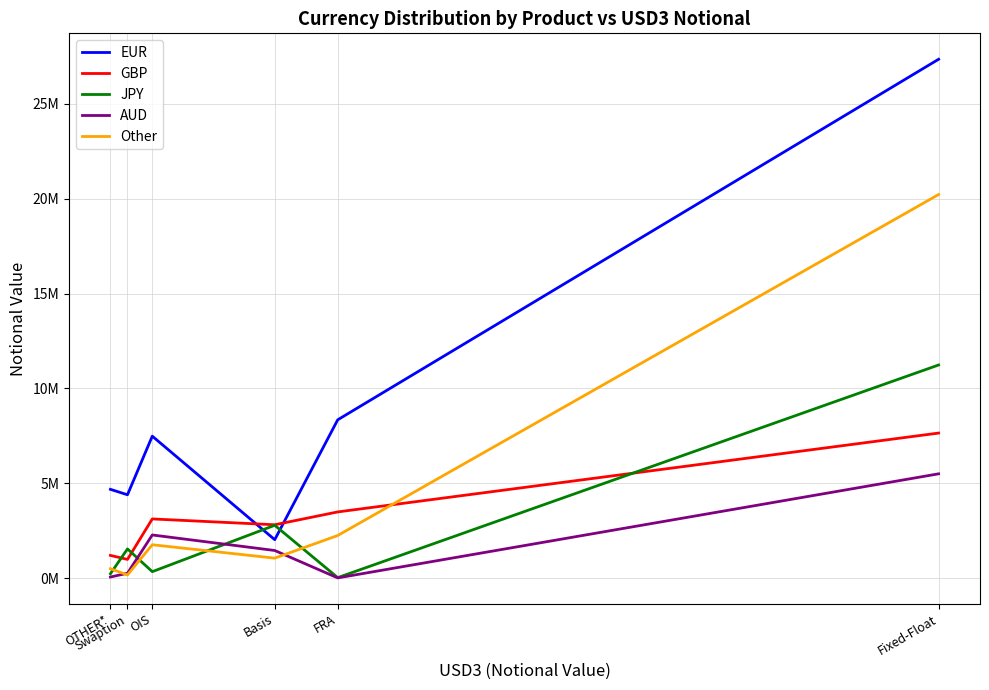

What is the sum of all AUD values?

9569579